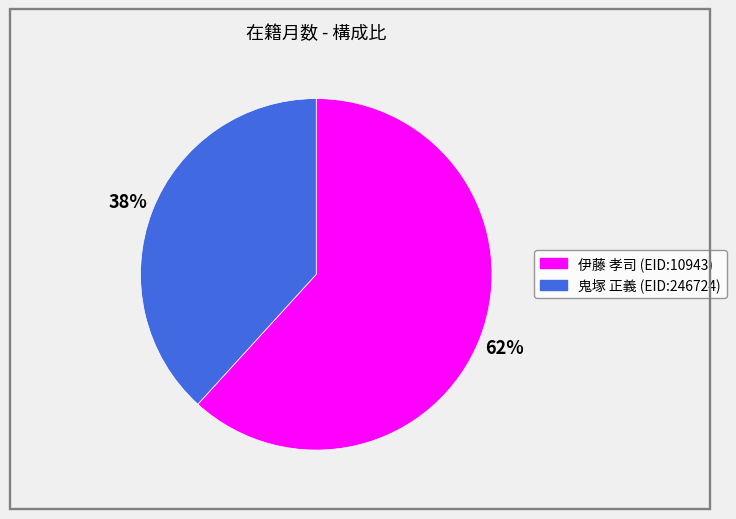

To the nearest percent, what portion does 鬼塚 正義 (EID:246724) represent?

38%